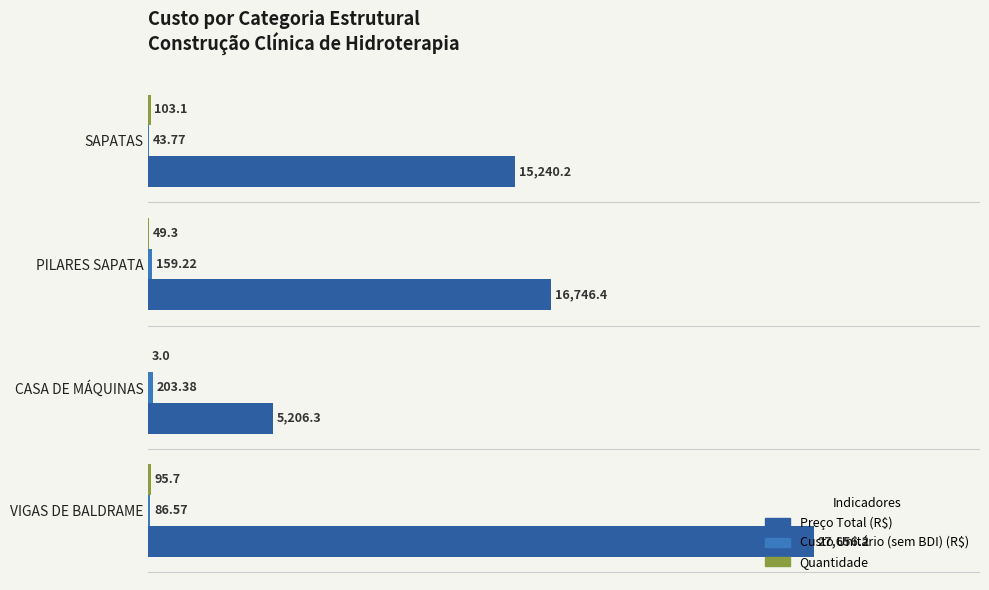

At which label is Preço Total (R$) closest to 16431?

PILARES SAPATA